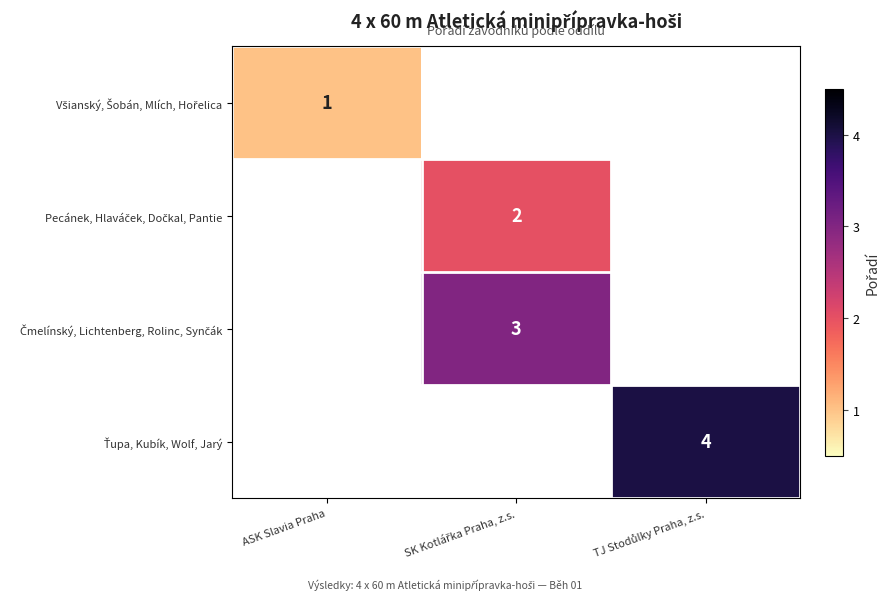

Which category has the lowest value across all series?

ASK Slavia Praha